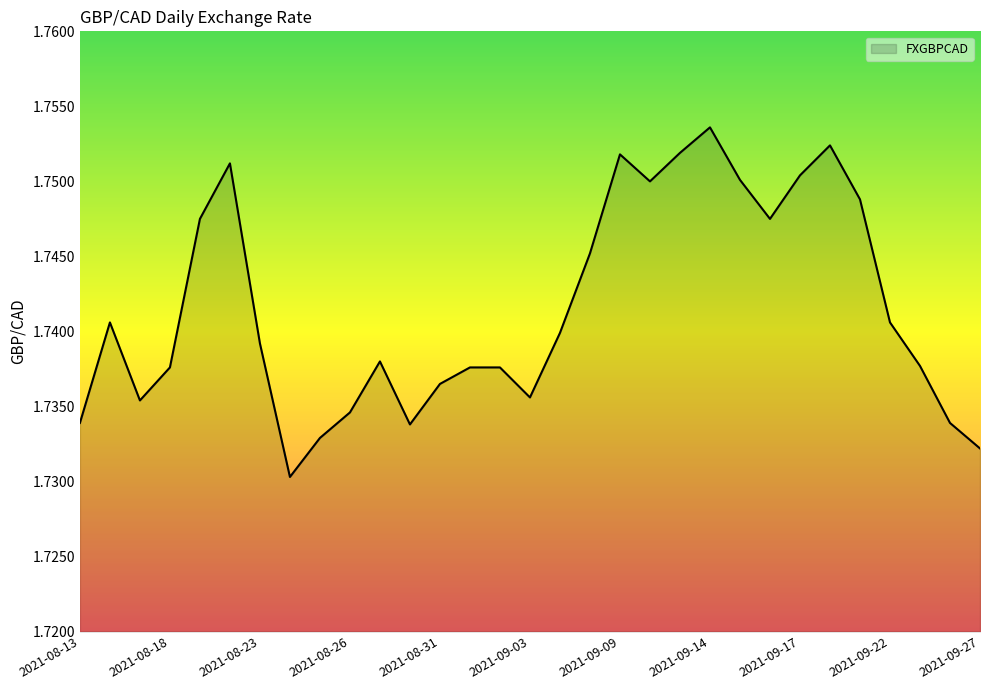

Does the chart display data point markers on the line(s)?

No